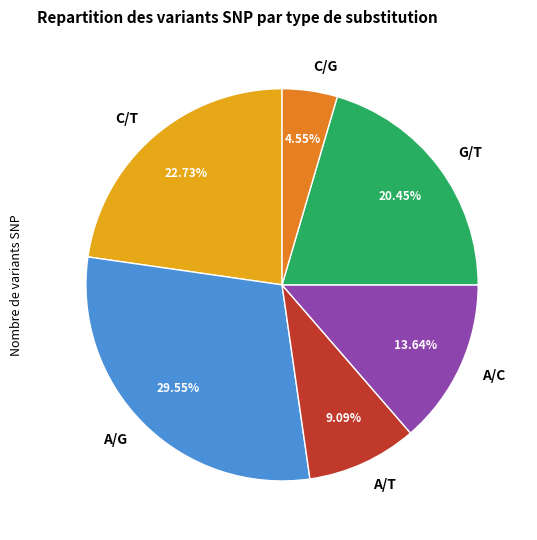

To the nearest percent, what is the combined percentage of C/T and G/T?

43%